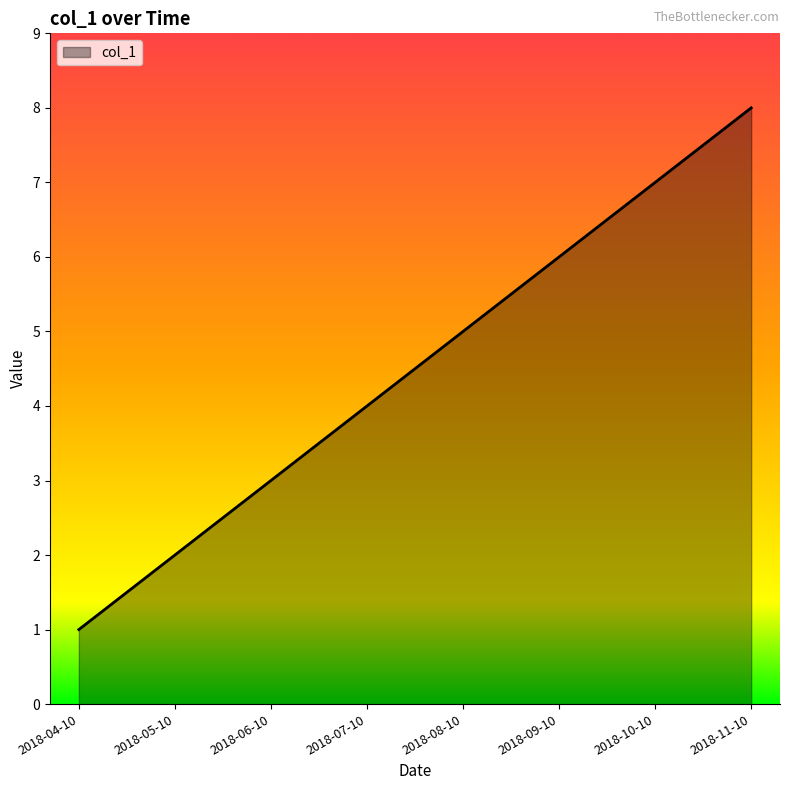

How many lines are shown in the chart?

1